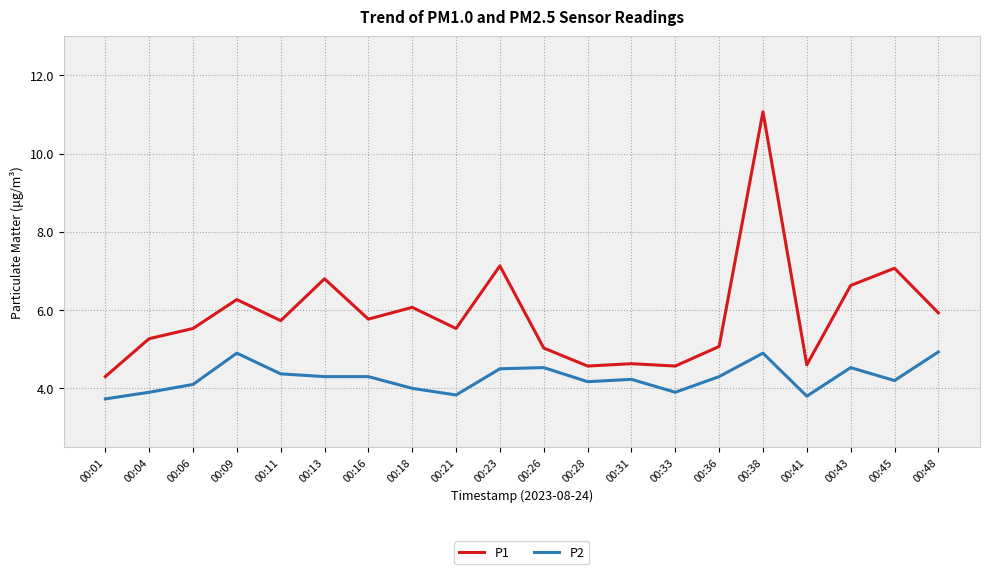

At which category does P2 reach its first local peak?

00:09